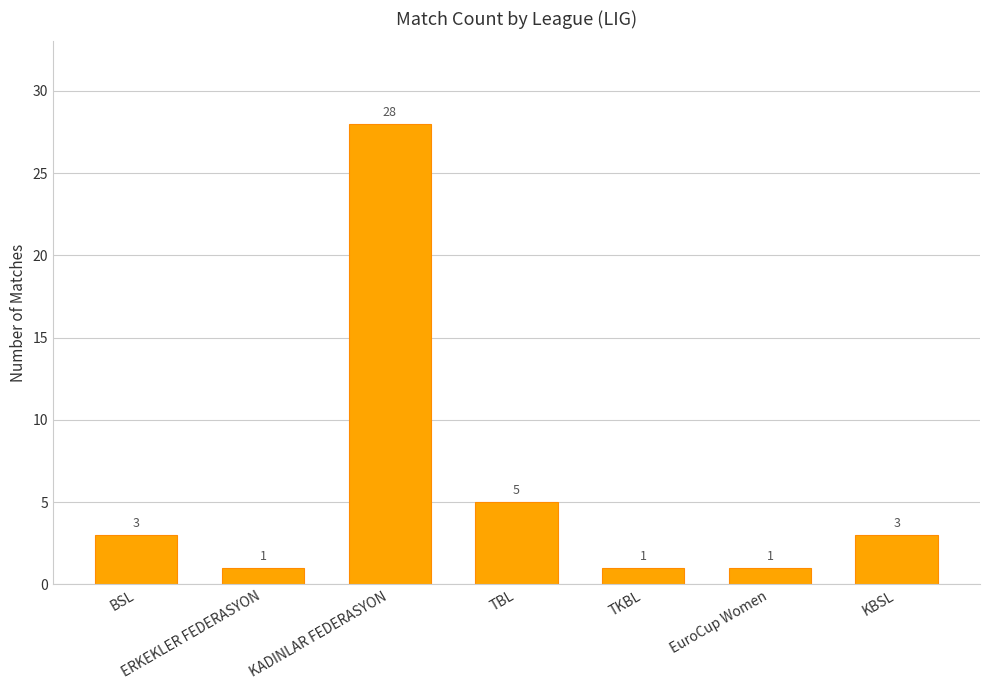

True or false: the data shows 2 at EuroCup Women.

False